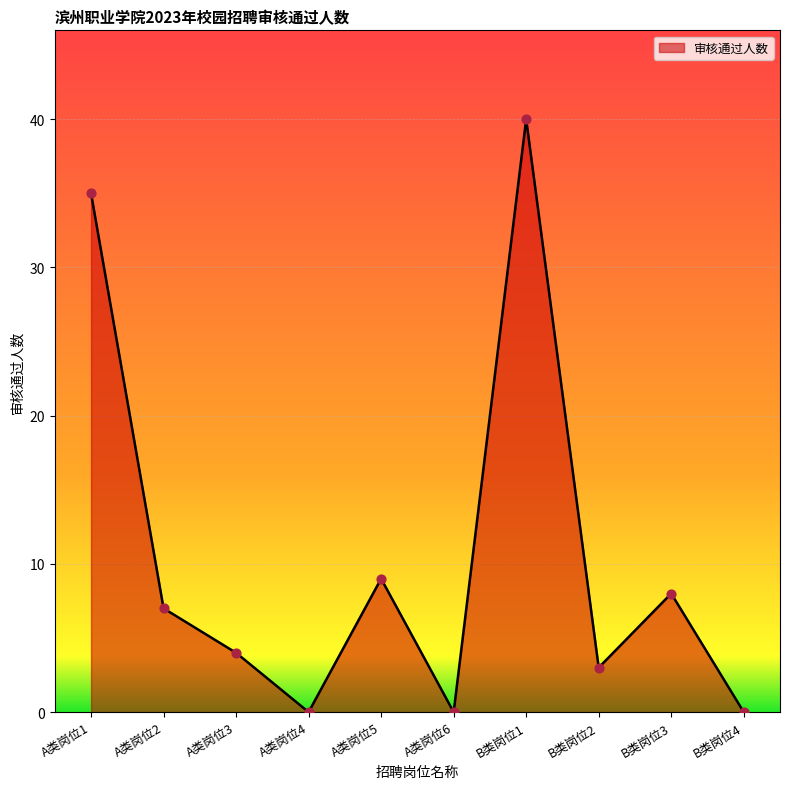

What is the change in value from A类岗位1 to A类岗位2?

-28